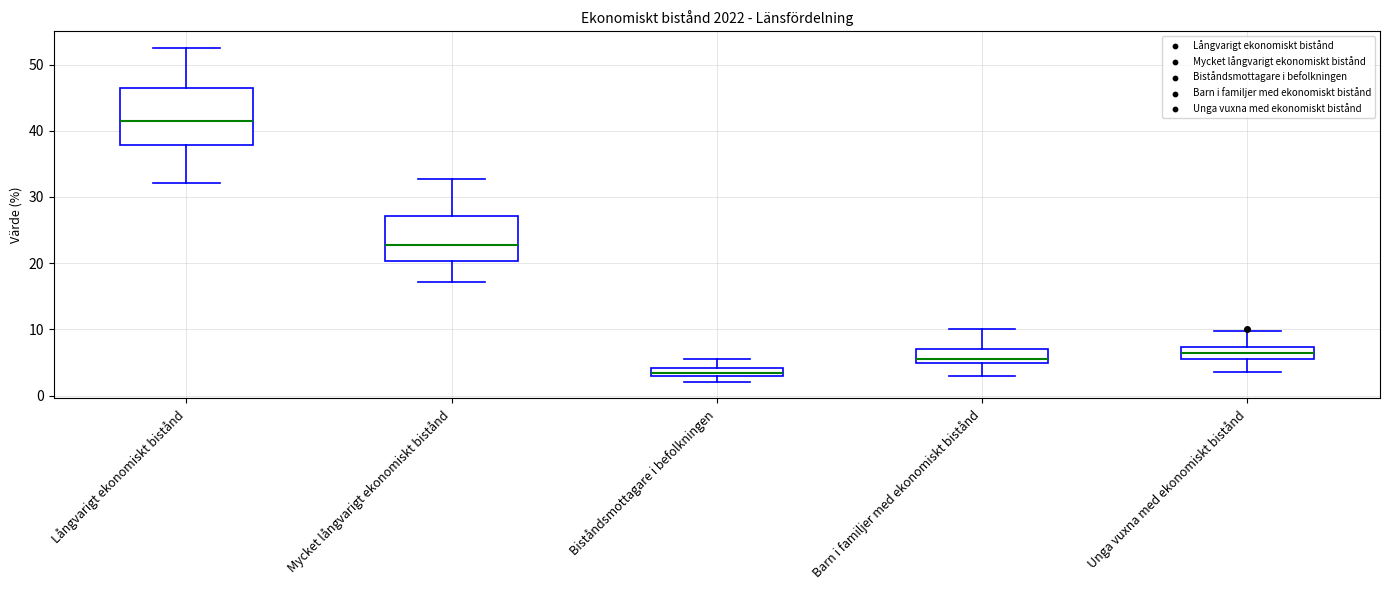

Which box is the tallest, from its lower edge to its upper edge?

Långvarigt ekonomiskt bistånd